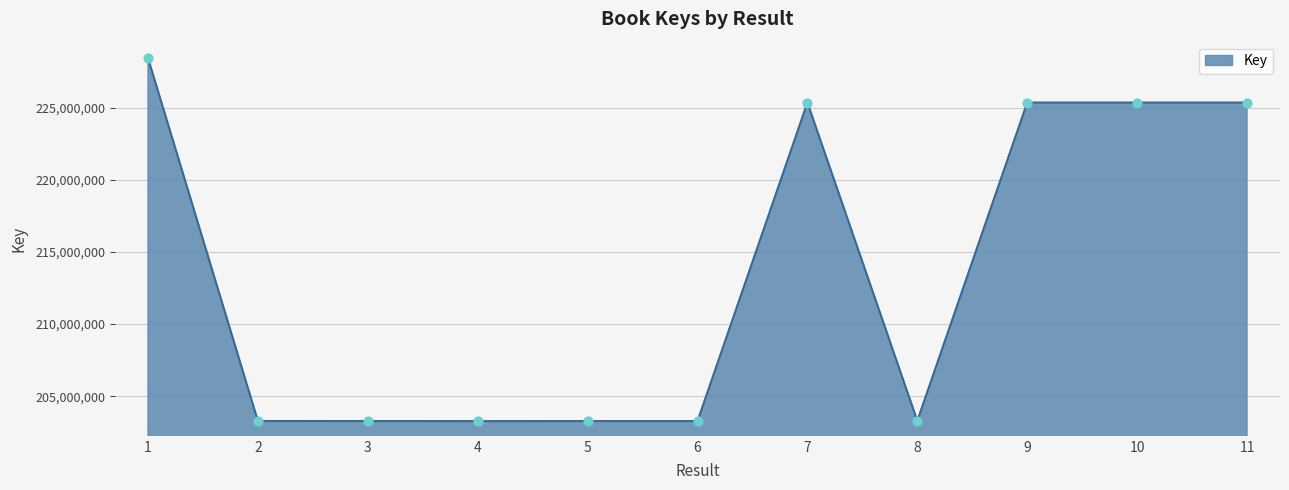

What is the change in value from 7 to 8?

-22057675